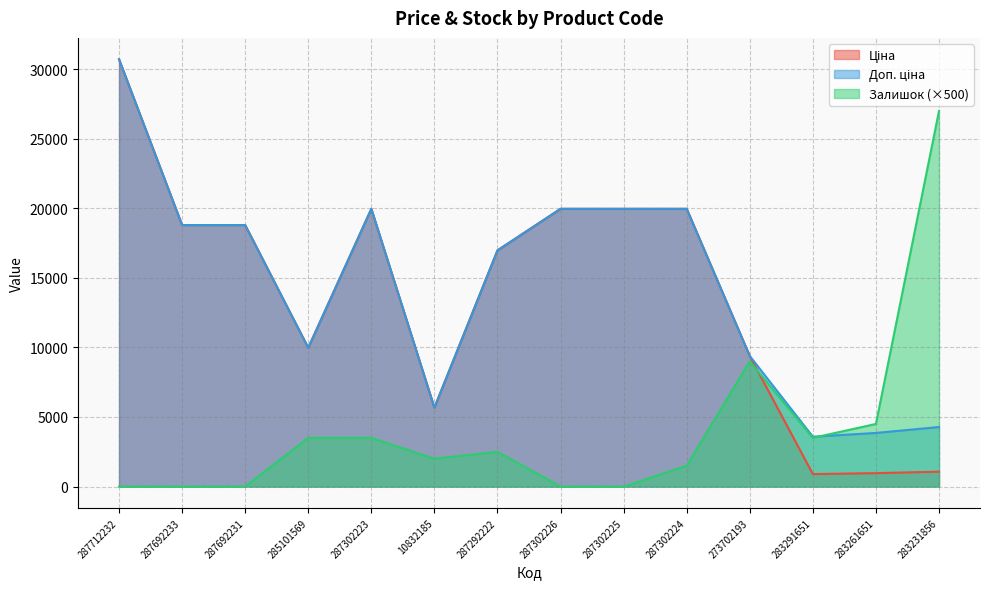

At 287692231, list the series in order from largest to smallest.

Ціна, Доп. ціна, Залишок